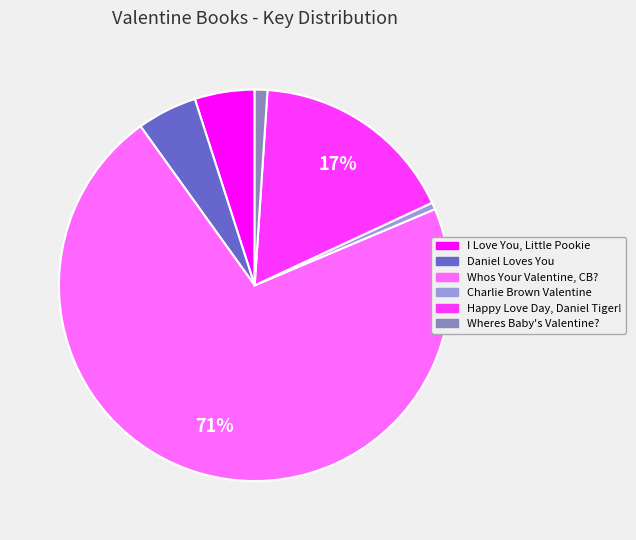

How many slices are in this pie chart?

6